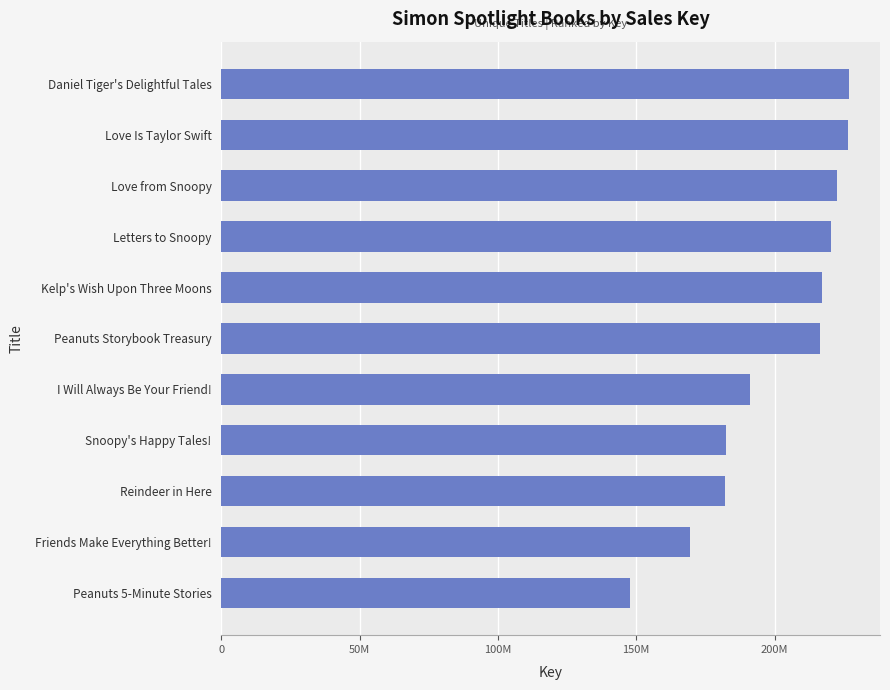

Does the chart contain any negative values?

No